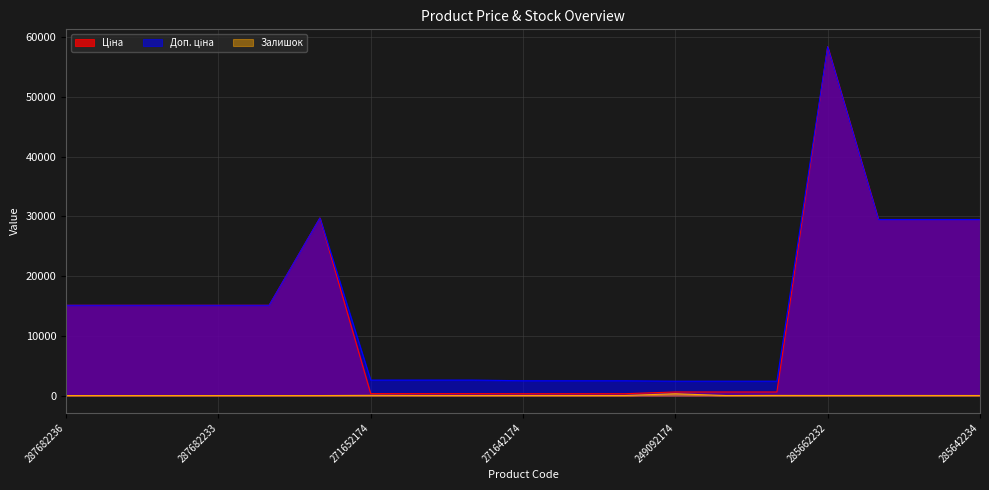

How many data points does each series have?

19